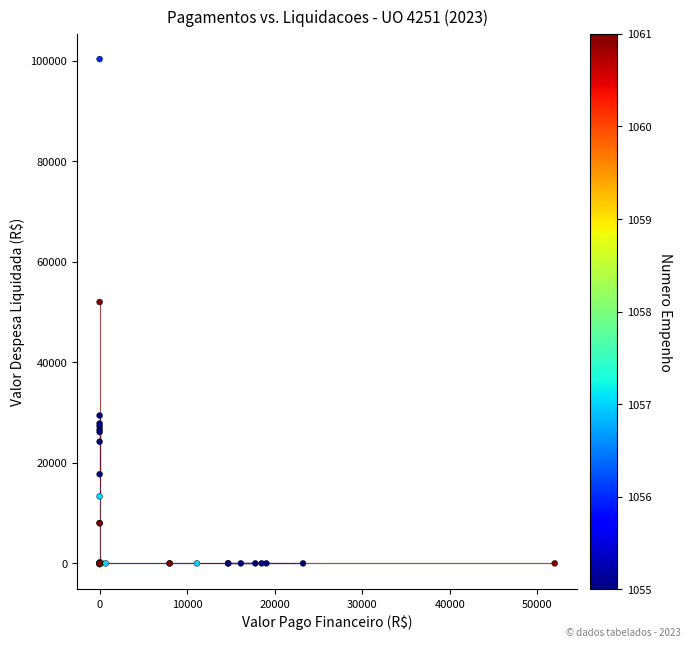

What Y value in the scatter plot is closest to 50094?

52000.0